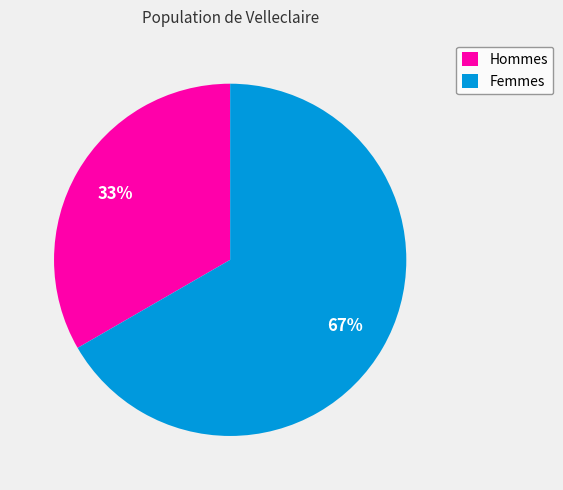

Rank the categories by value from lowest to highest.

Hommes, Femmes